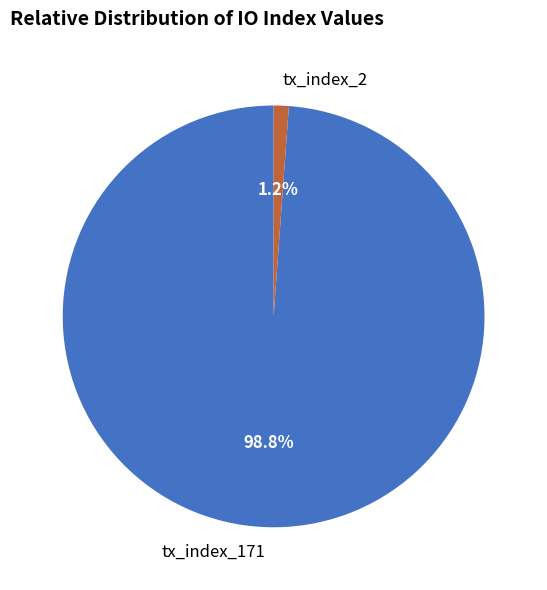

How many slices are in this pie chart?

2